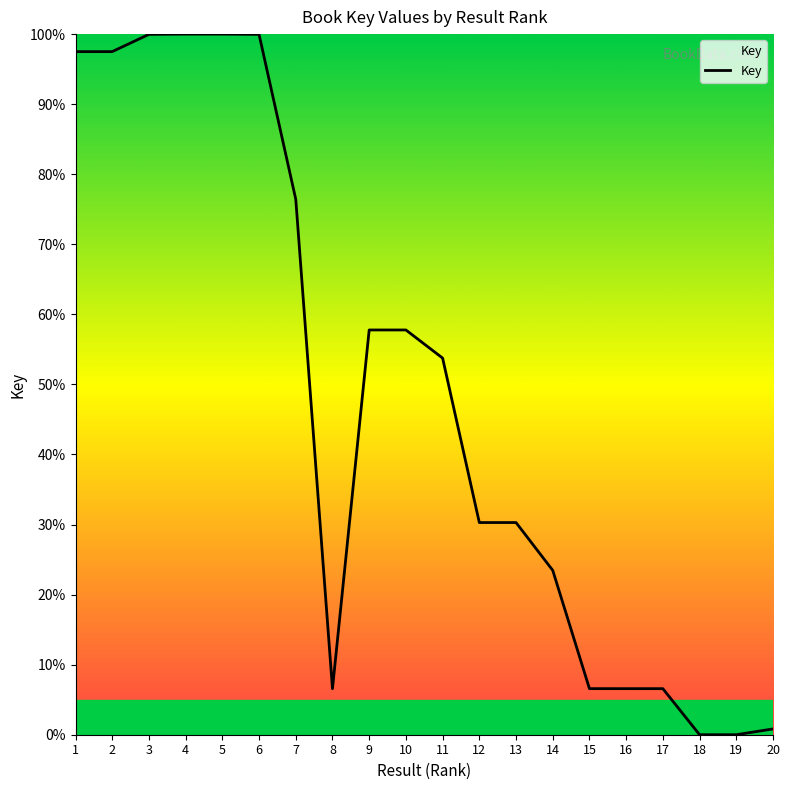

What is the change in value from 6 to 11?

-46.2